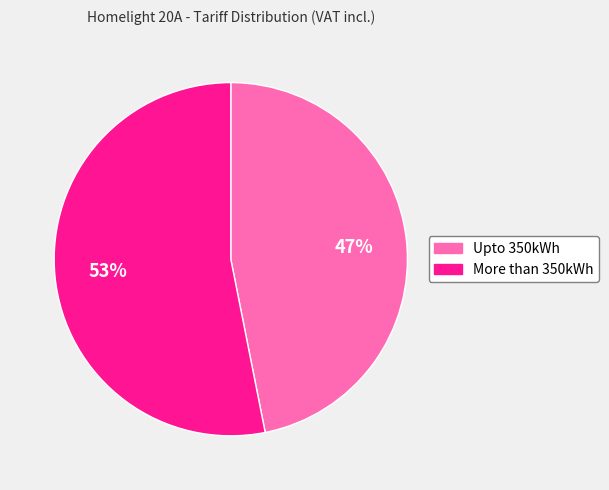

The More than 350kWh slice represents 61% of the pie. True or false?

False